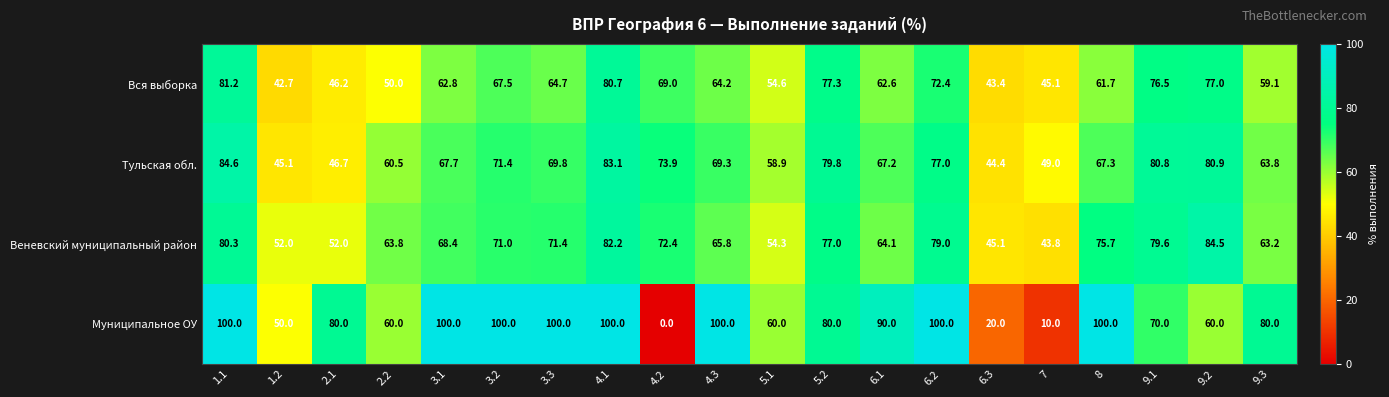

Where does the Веневский муниципальный район series first go above 71?

1.1